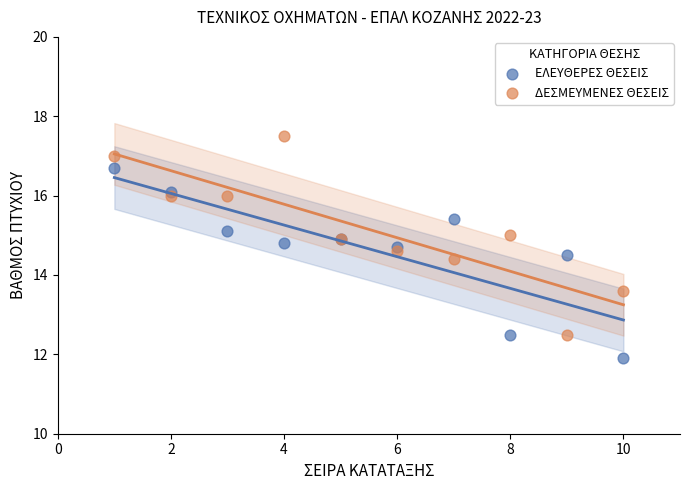

Which series reaches the maximum Y coordinate?

ΔΕΣΜΕΥΜΕΝΕΣ ΘΕΣΕΙΣ